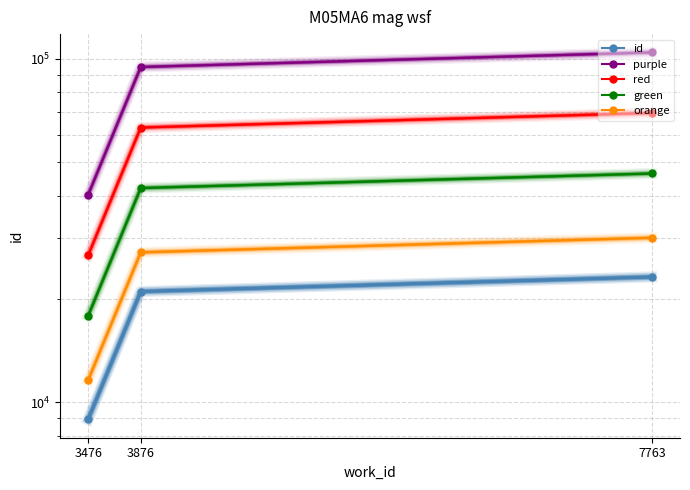

What is the average value of the purple series?

79716.0